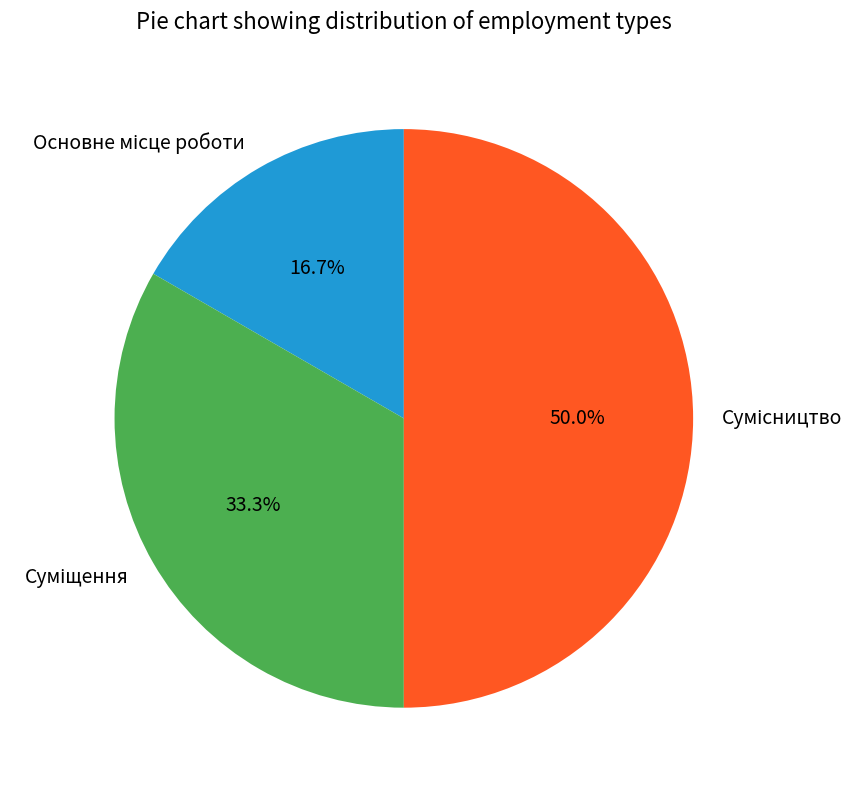

How many segments does this pie chart have?

3